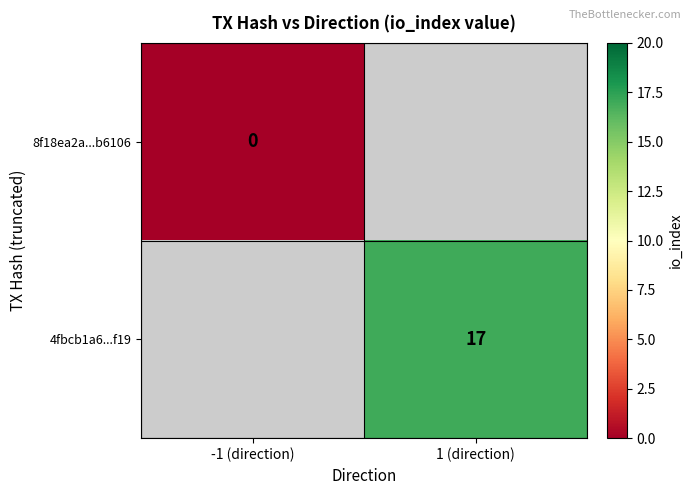

The 4fbcb1a6...f19 series shows 30 at 1 (direction). True or false?

False